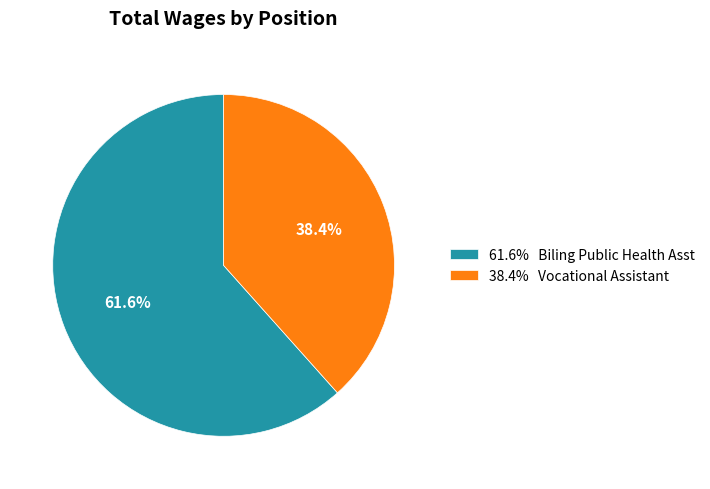

Between 38.4% Vocational Assistant and 61.6% Biling Public Health Asst, which is larger?

61.6% Biling Public Health Asst